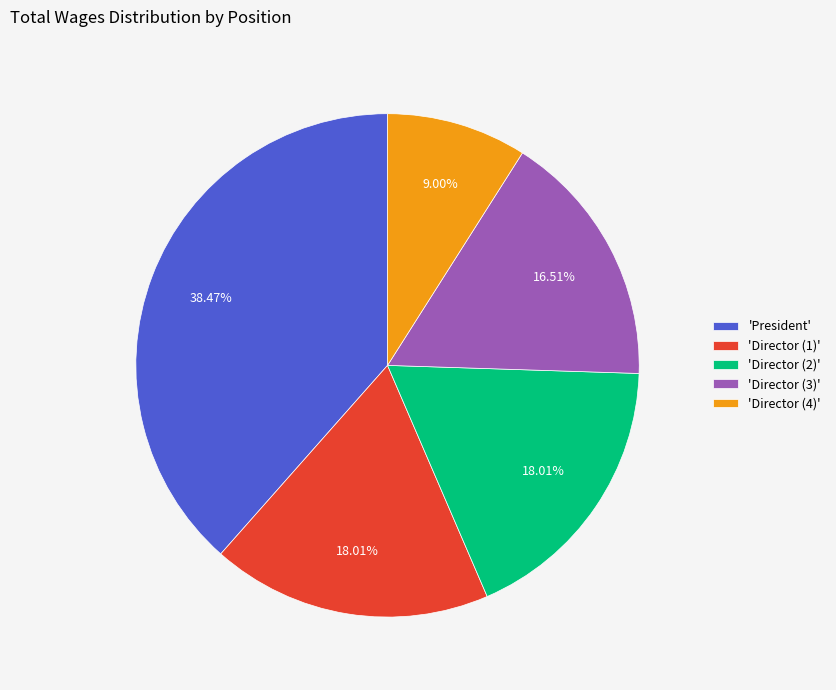

What is the largest slice in the pie chart?

'President'